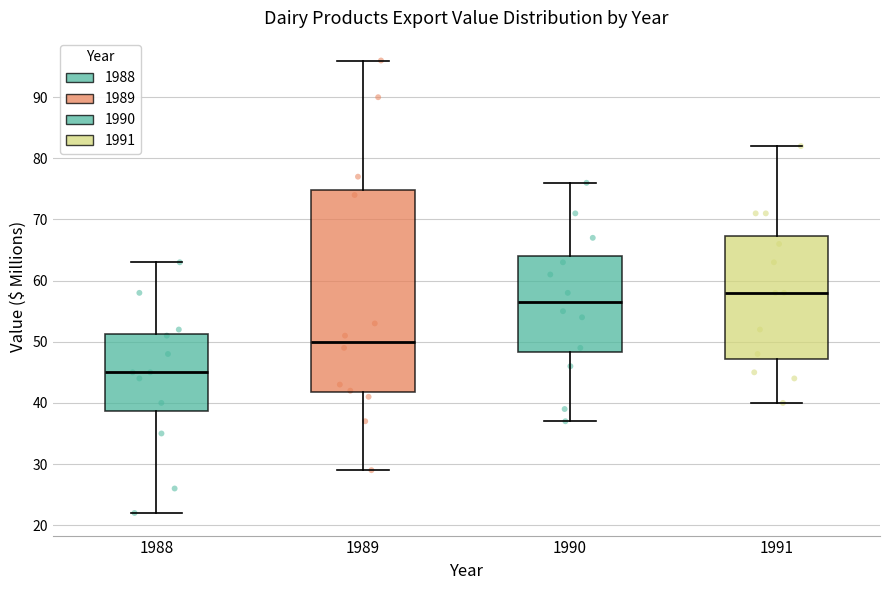

Which box has the highest median line?

1991